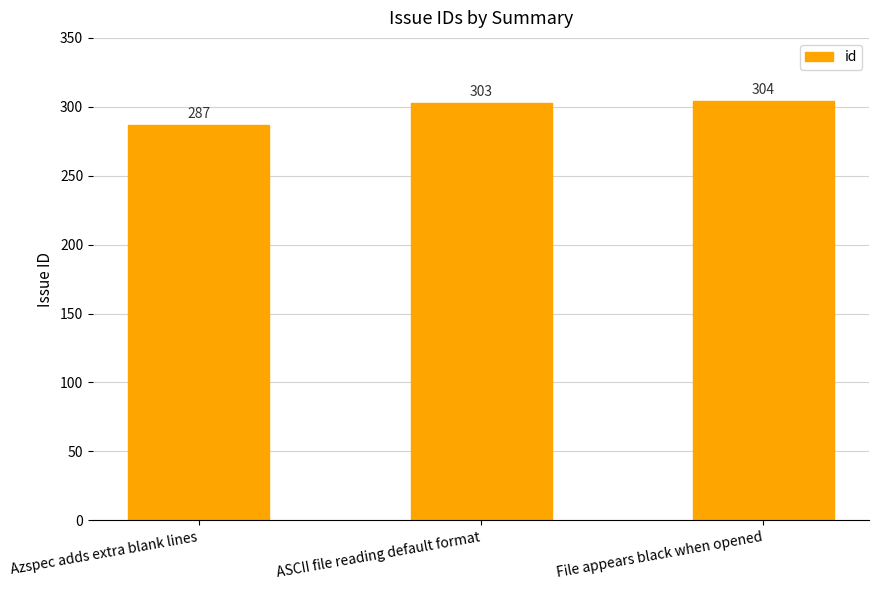

Read the value at File appears black when opened, to the nearest 10.

300